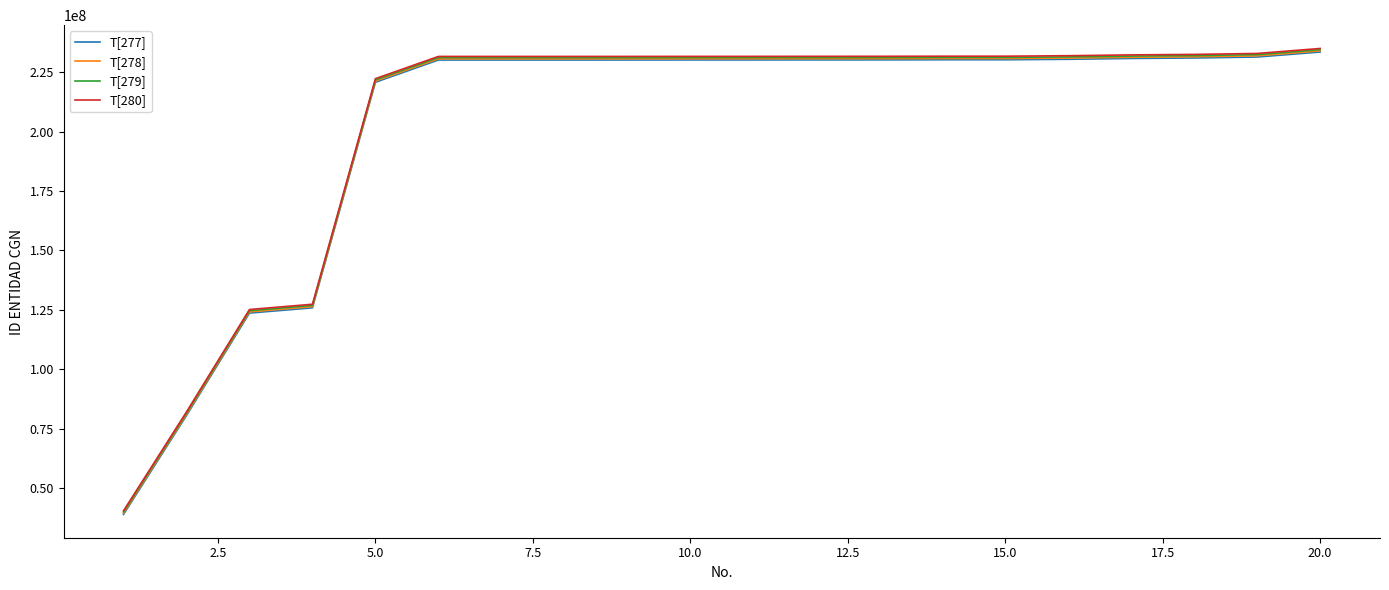

What is the maximum value for T[277]?

233476736